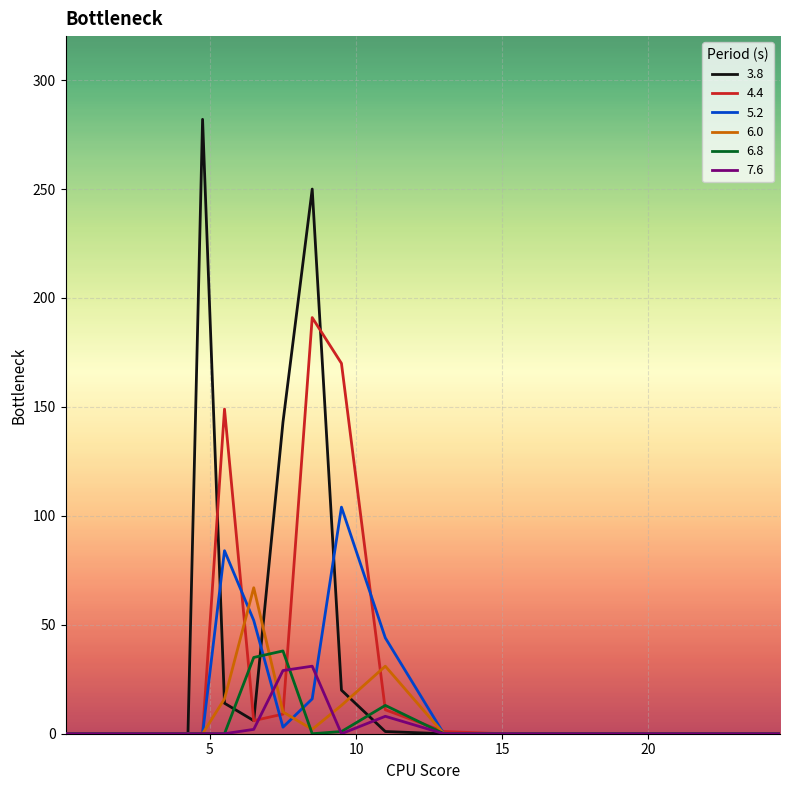

Which series has the widest spread of values?

3.8